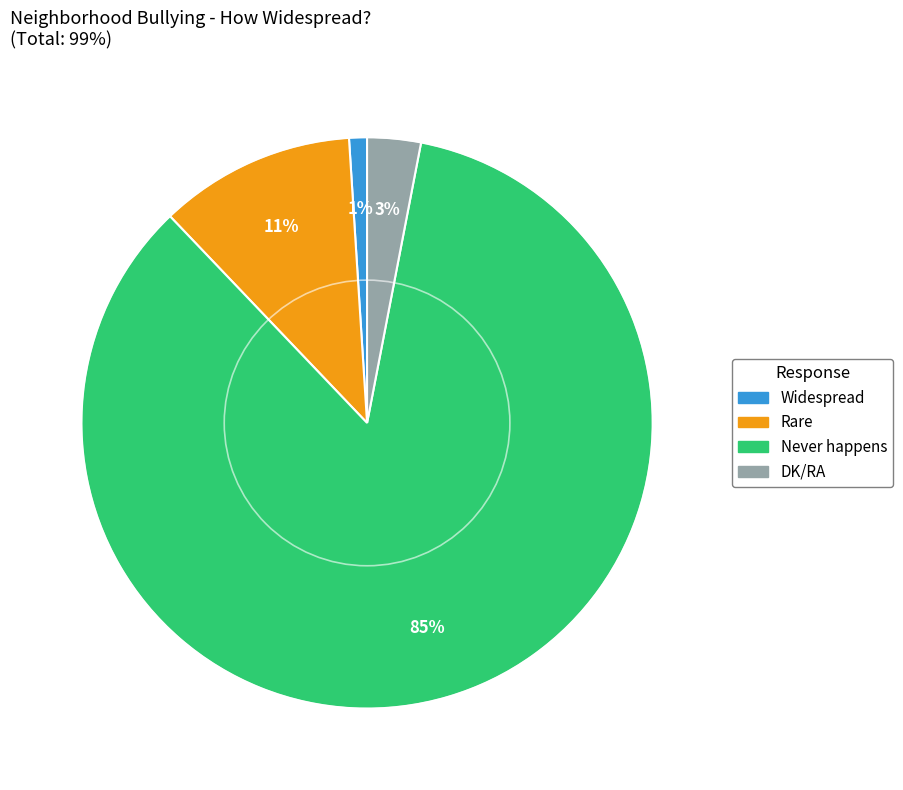

To the nearest percent, what is the difference between the largest and smallest slice percentages?

84%